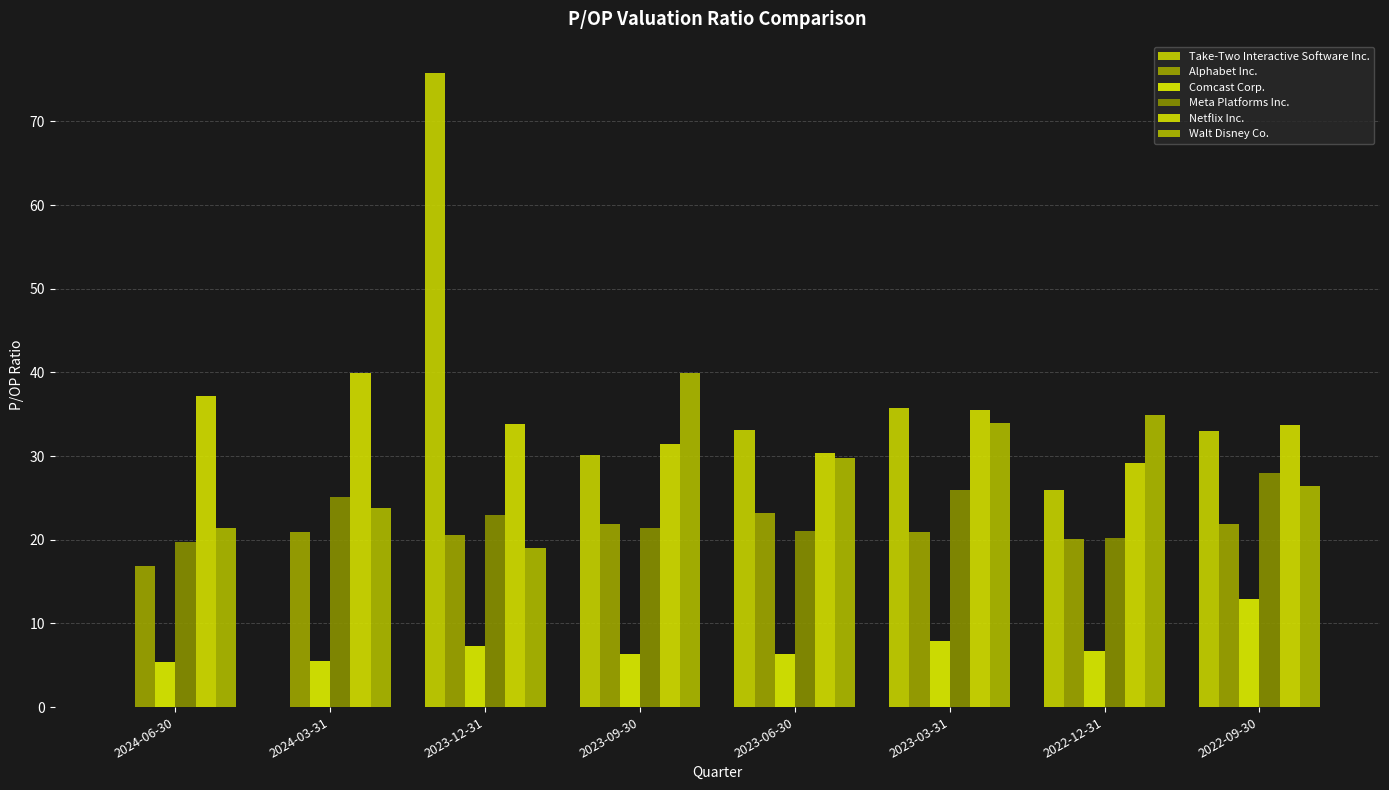

Is it true that Netflix Inc. equals 45.6 at 2023-06-30?

False